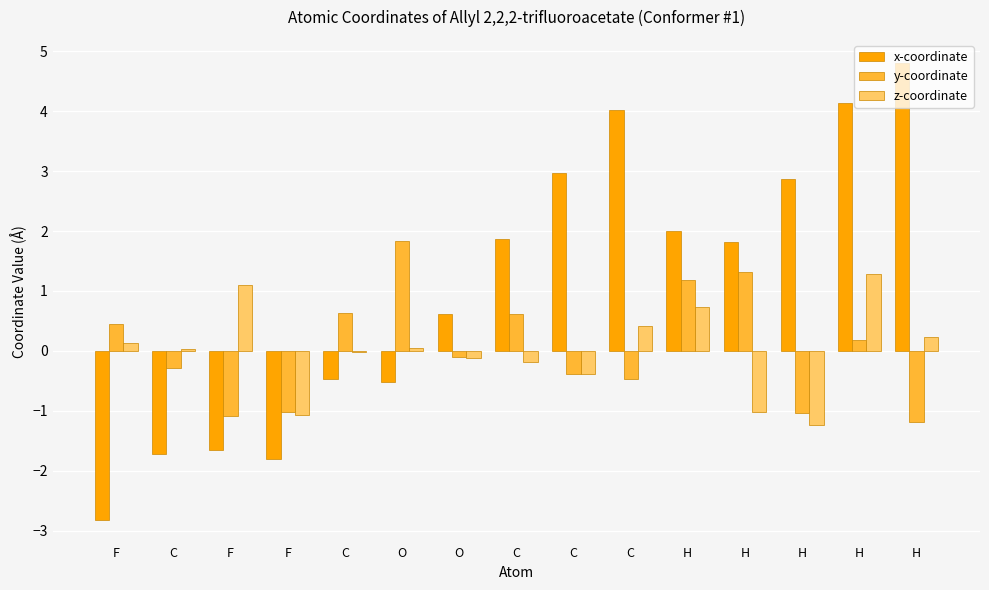

At which label does x-coordinate first exceed 1?

C